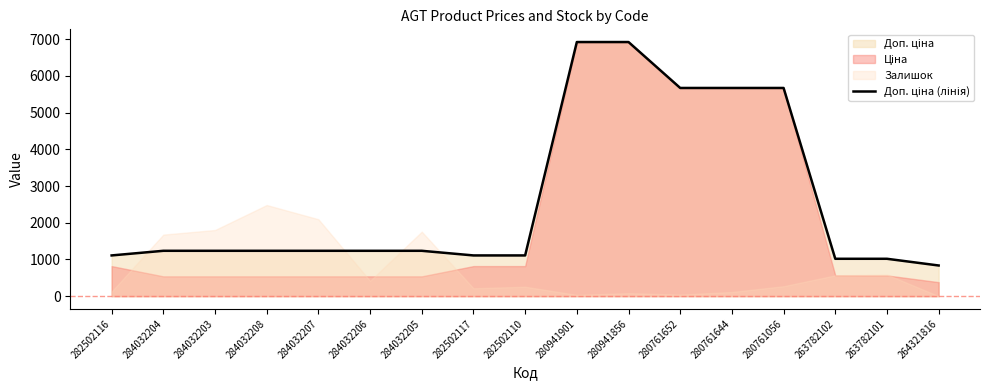

What is the label of the 1st point from the right?

264321816